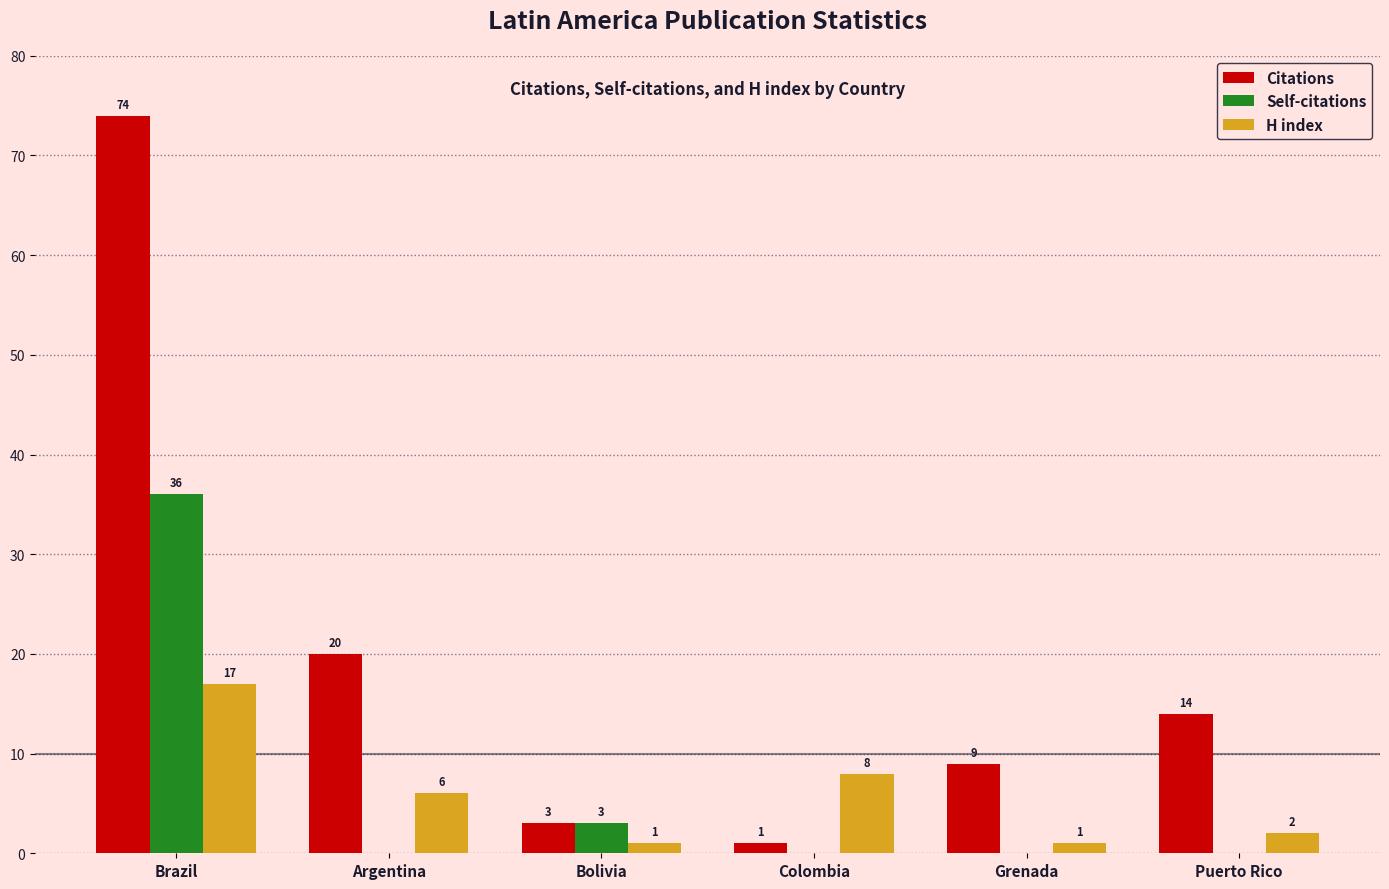

What is the sum of all H index values?

35